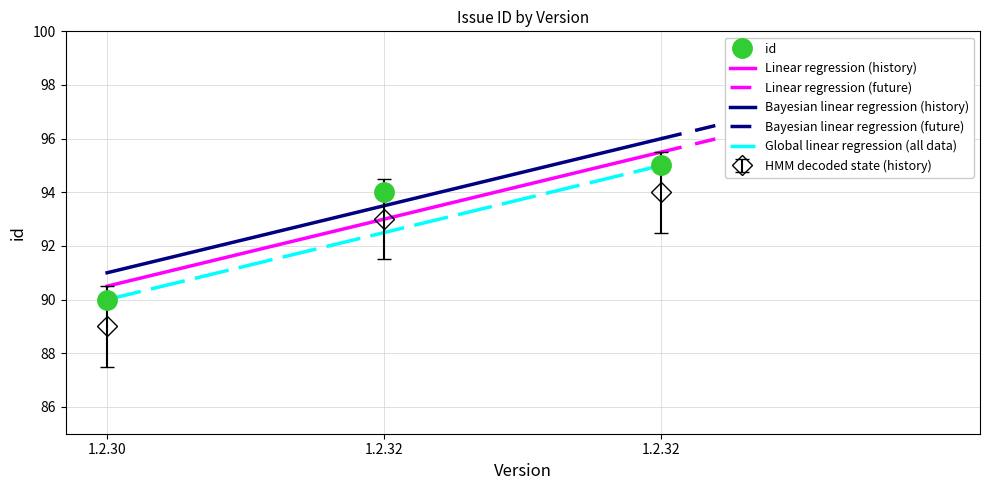

The chart shows a value of 47 at 1.2.32. True or false?

False